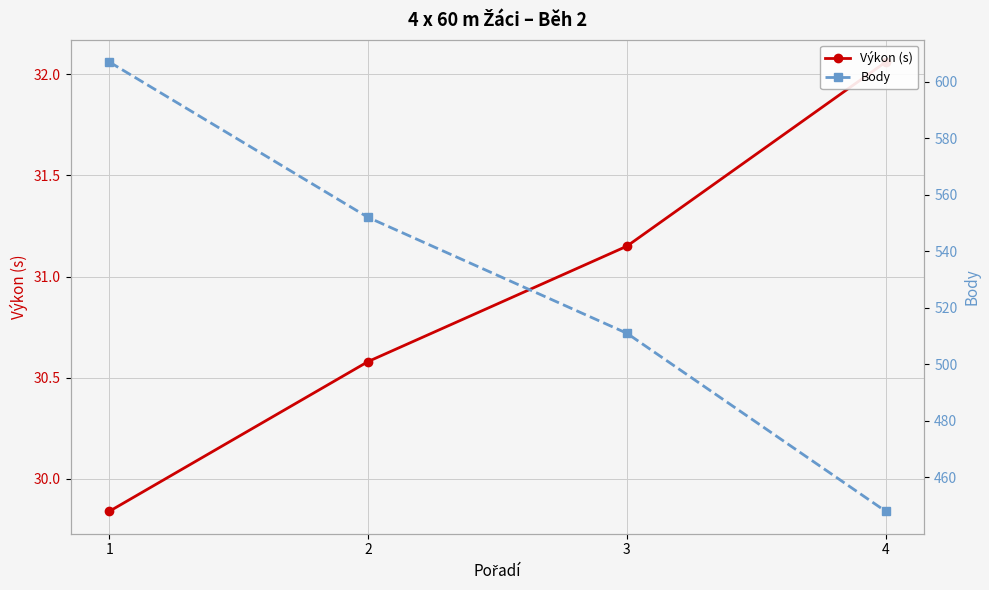

What is the sum of all Výkon (s) values?

123.6